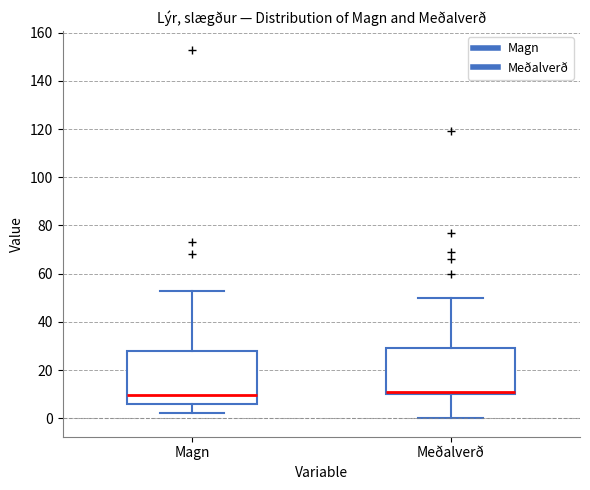

Reading left to right, read every box against the y-axis: the position of its median line, the range the box covers, and the ends of its whiskers. The values are not printed on the chart, so give them approximately, as read against the axis.

Magn: median 10, box 6 to 28, whiskers 2 to 54
Meðalverð: median 12, box 10 to 30, whiskers 0 to 50